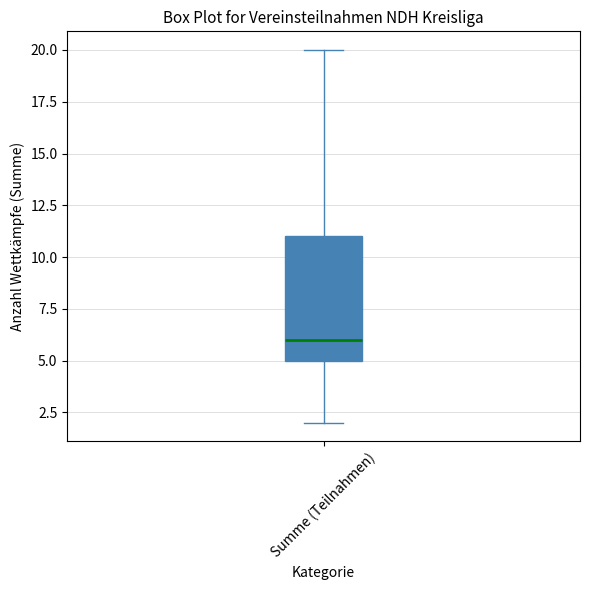

Where is the upper edge of the box for Summe (Teilnahmen) on the y-axis? The values are not printed on the chart, so give them approximately, as read against the axis.

11